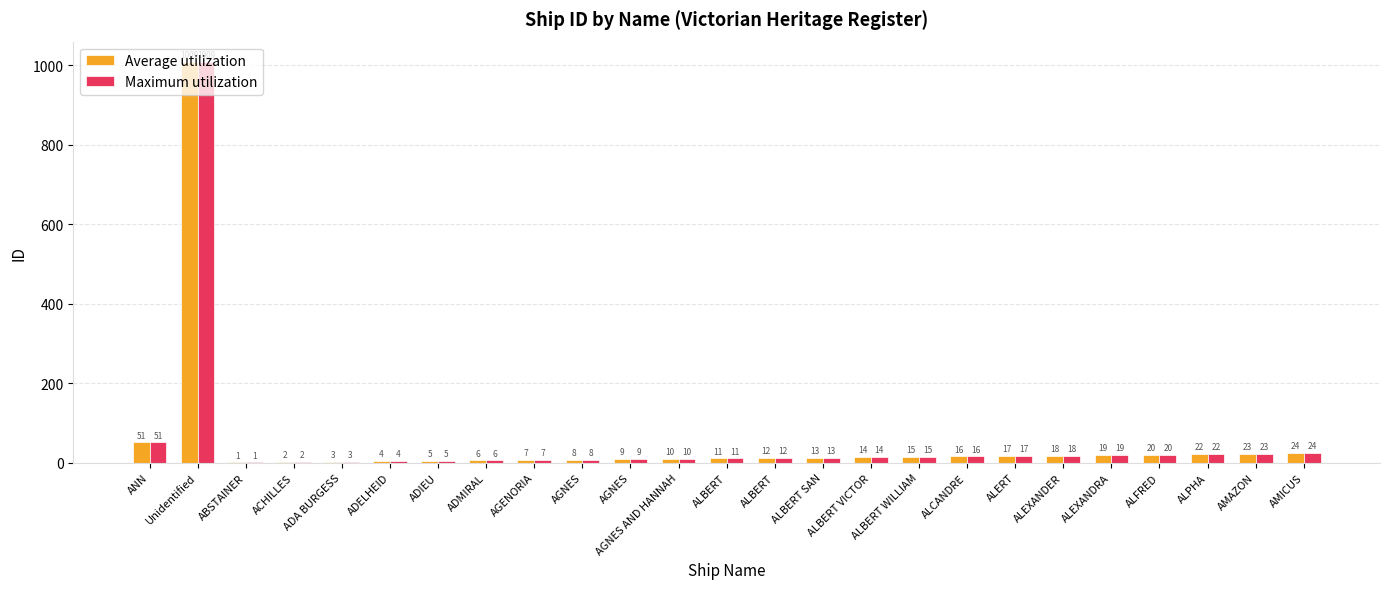

What is the highest value of the Maximum utilization series?

1009